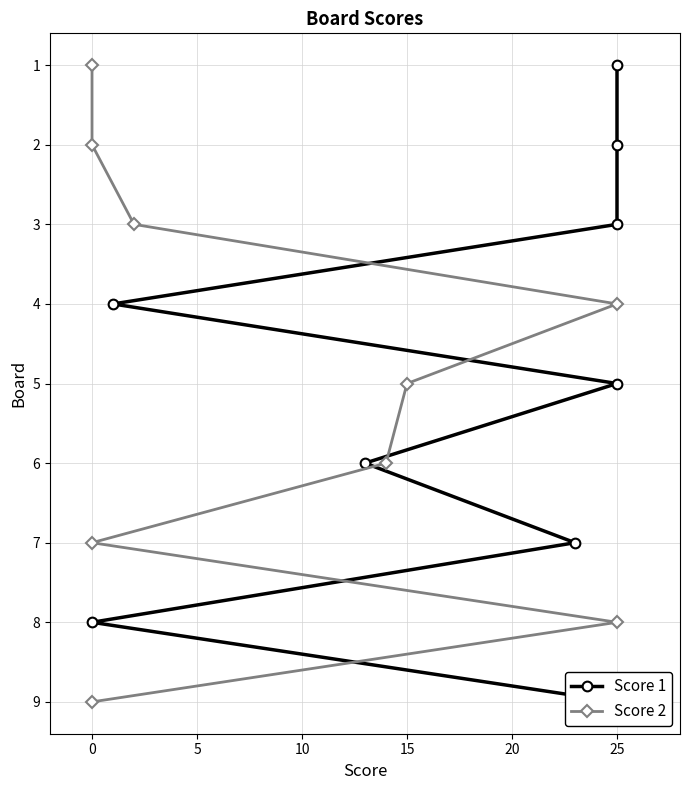

Does the chart display data point markers on the line(s)?

Yes